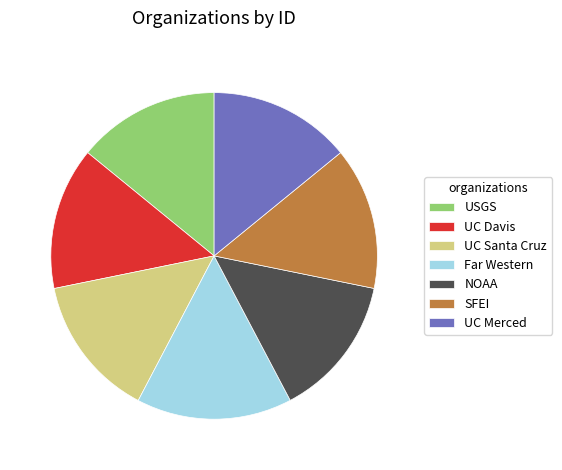

The SFEI slice represents 25% of the pie. True or false?

False